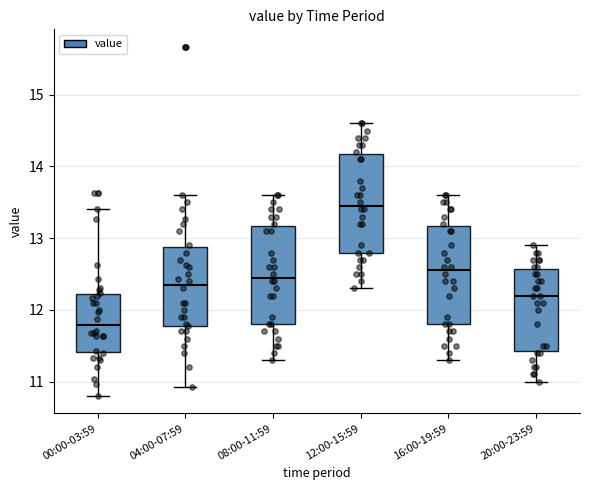

Which box's median line is the lowest?

00:00-03:59